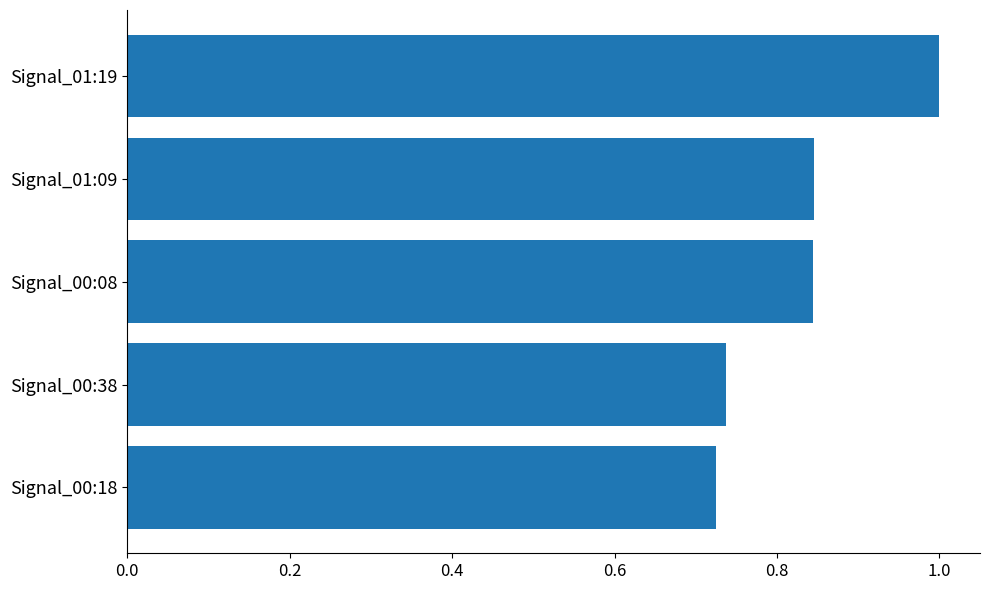

Are the bars horizontal?

Yes